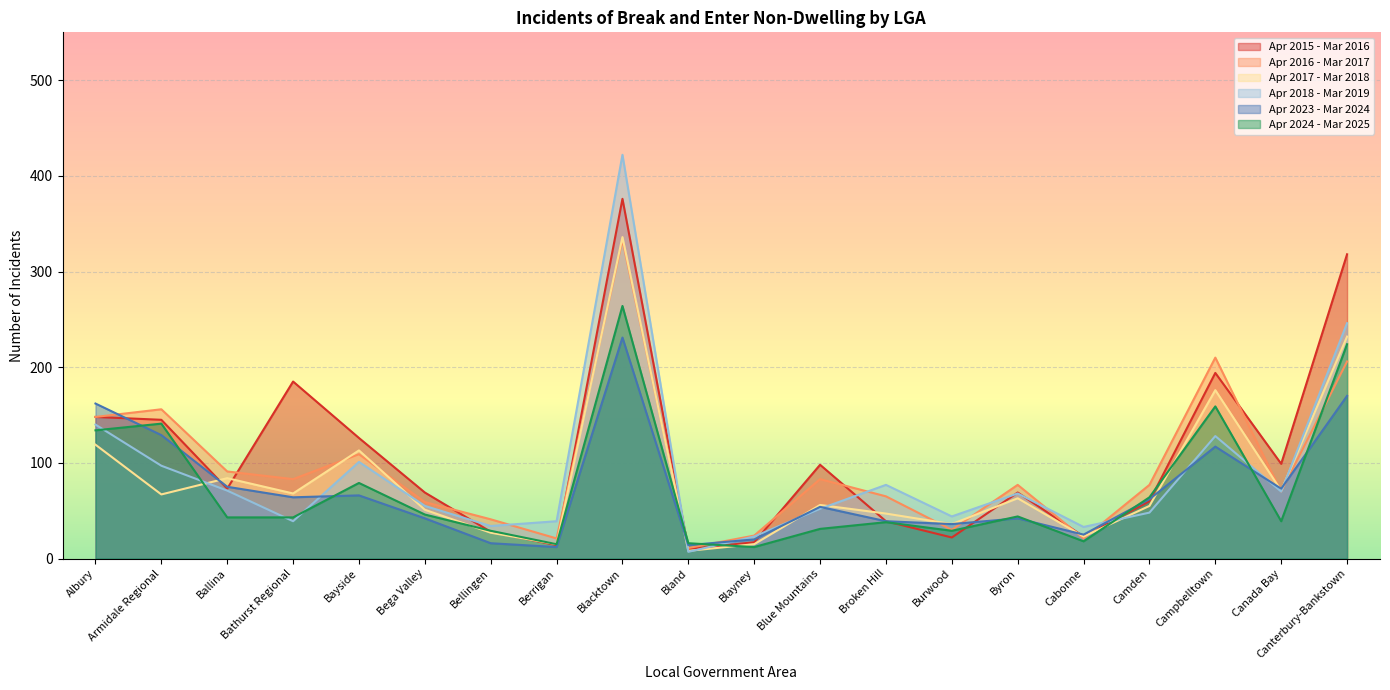

How many interior local peaks does the Apr 2024 - Mar 2025 series have?

6